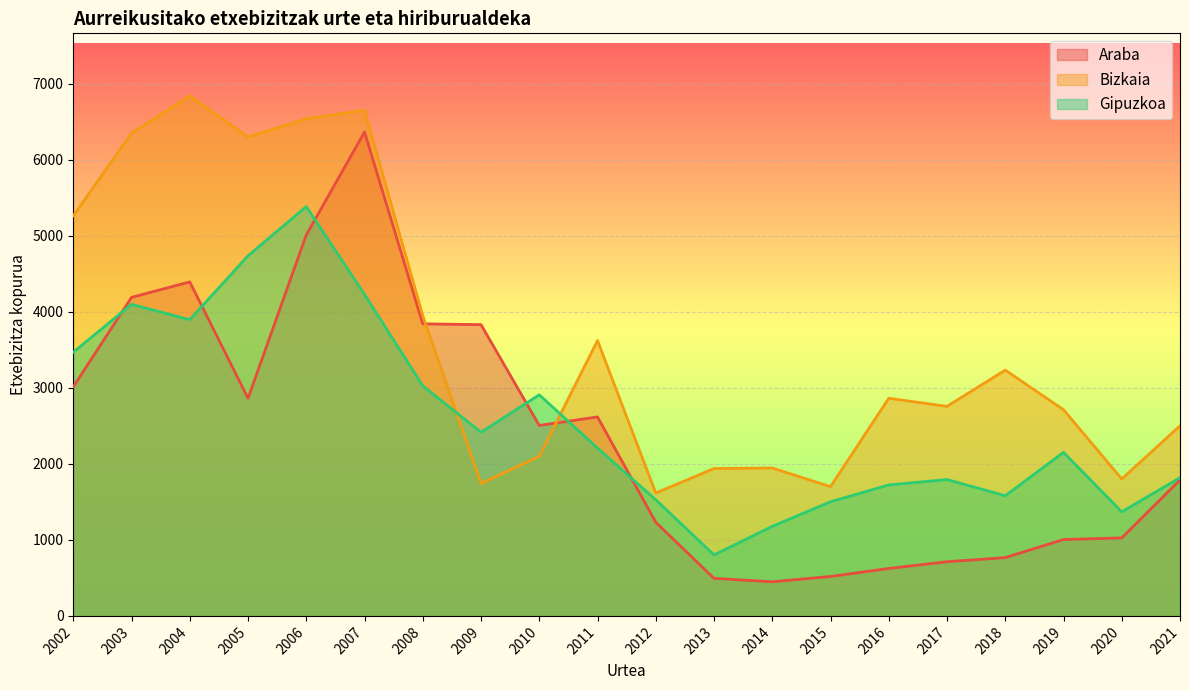

How many data points does each series have?

20